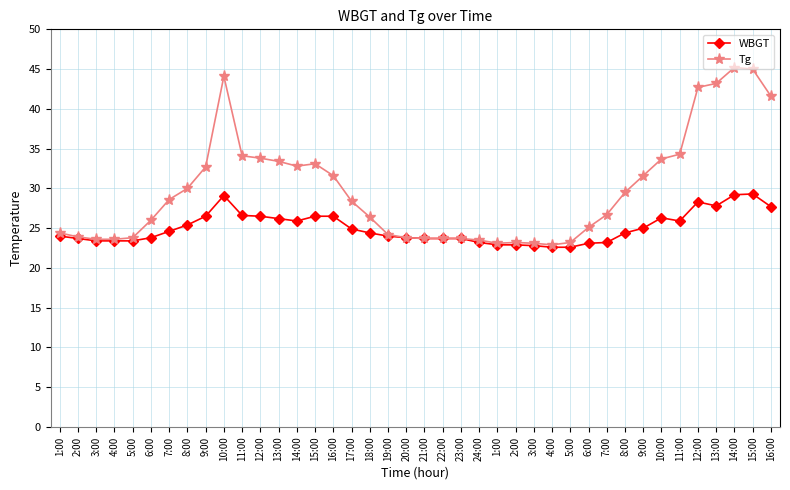

Where is the first local maximum for WBGT?

10:00